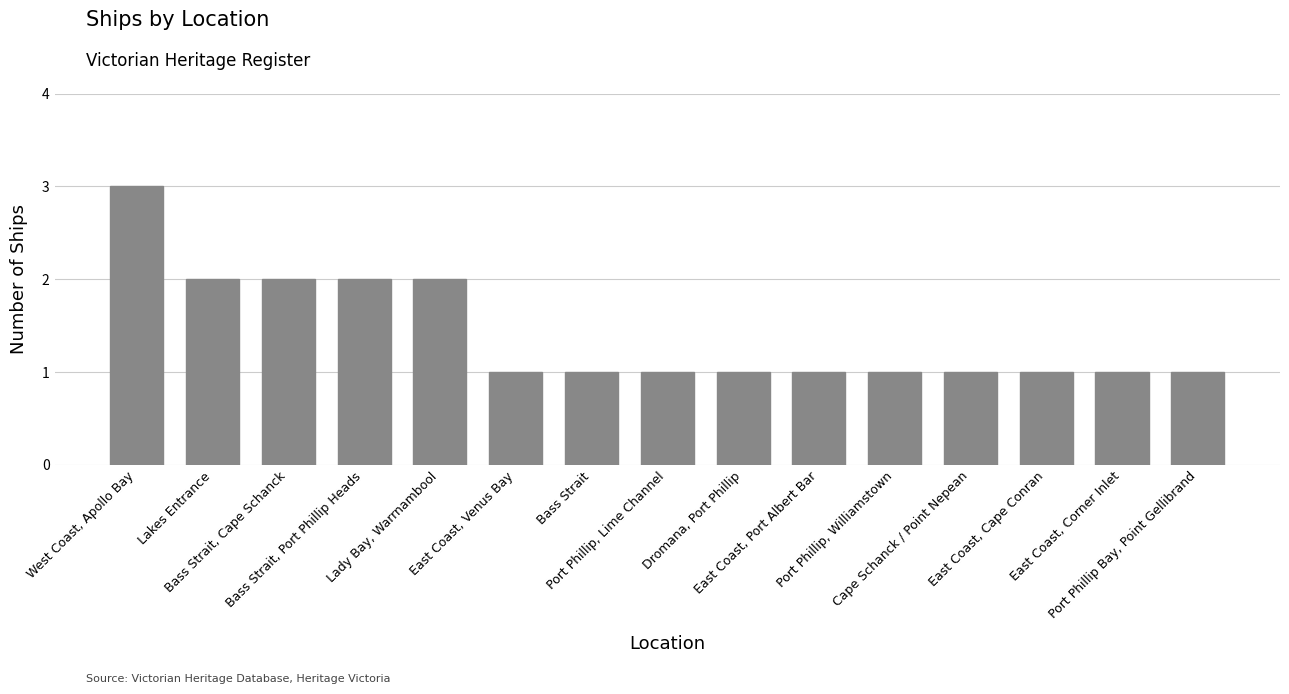

What position from the right is Cape Schanck / Point Nepean?

4